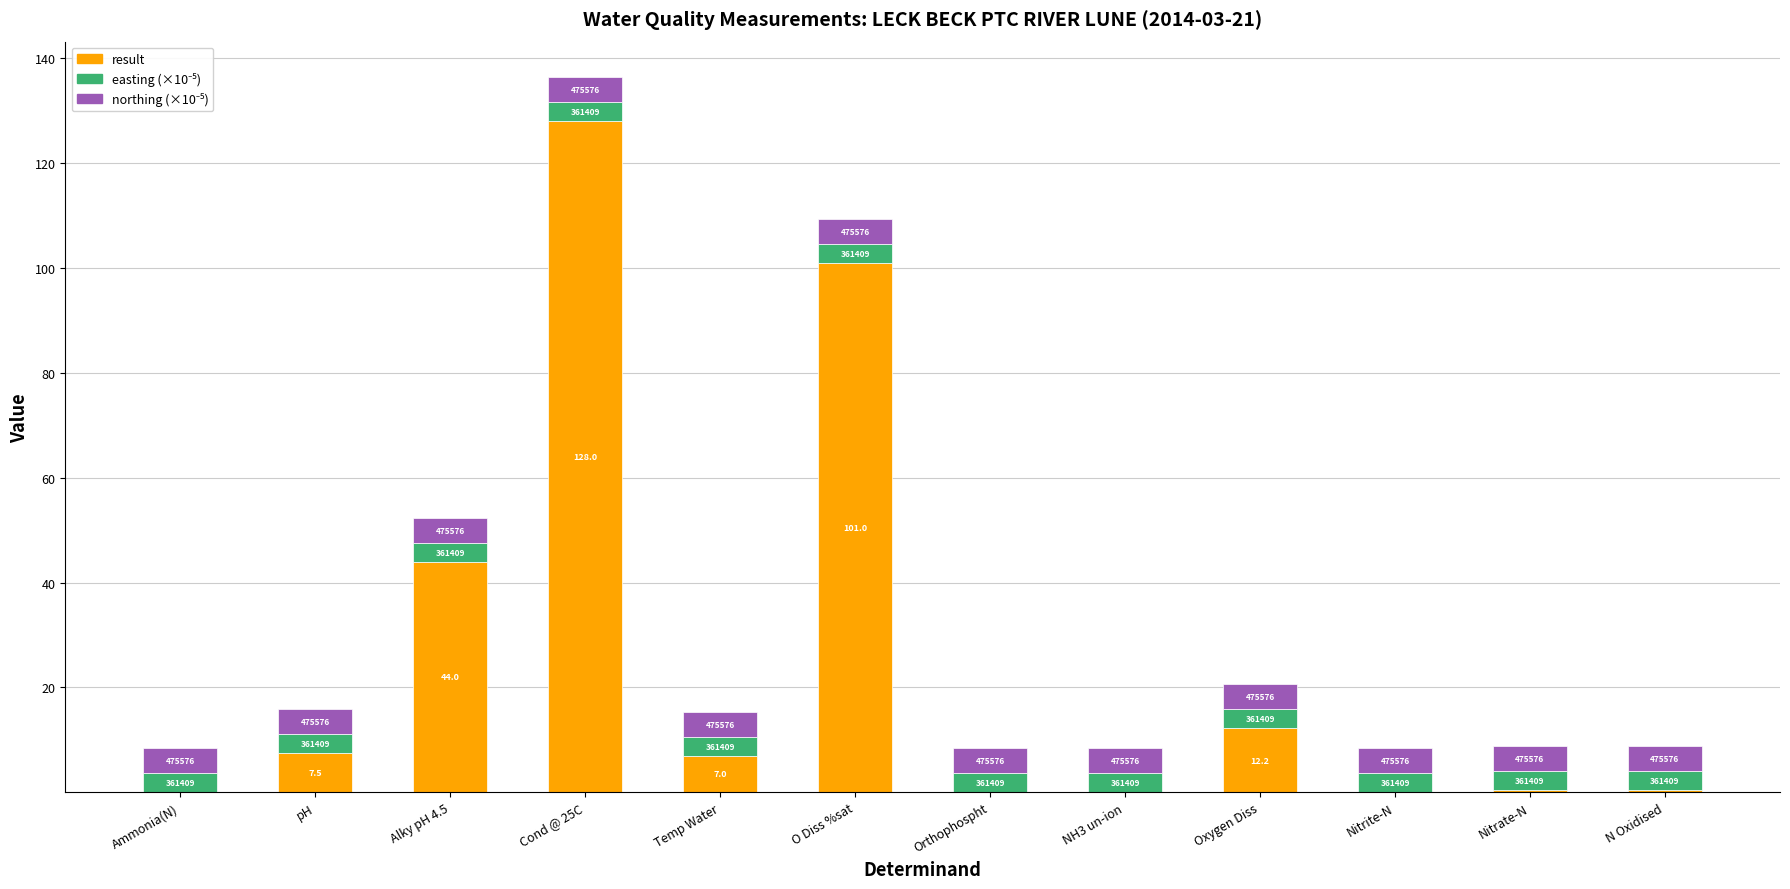

What is the total value across all series at O Diss %sat?

109.4